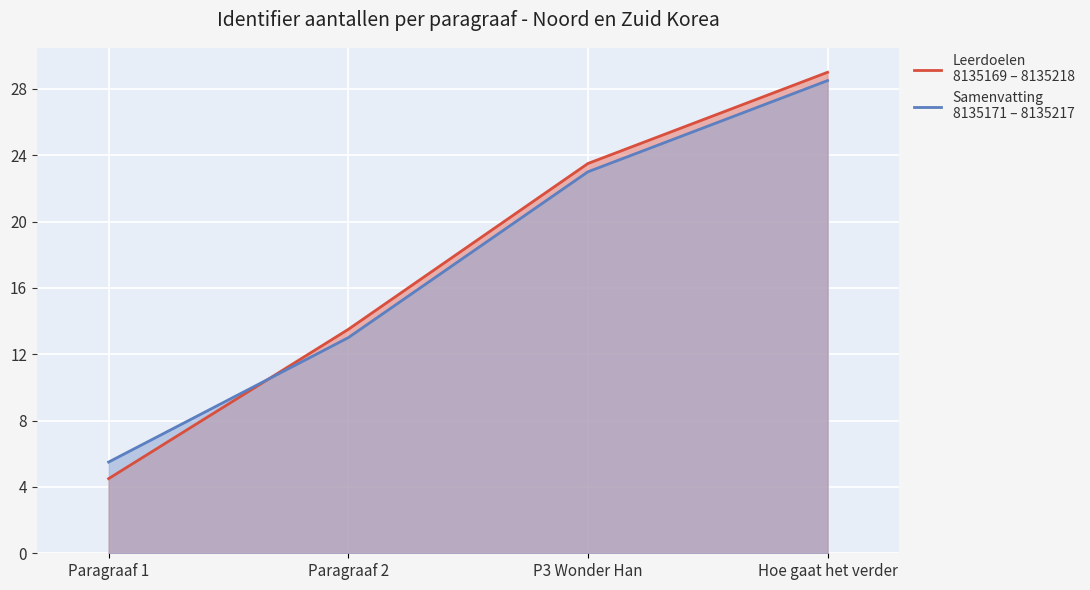

The Samenvatting series shows 18.1 at Paragraaf 2. True or false?

False